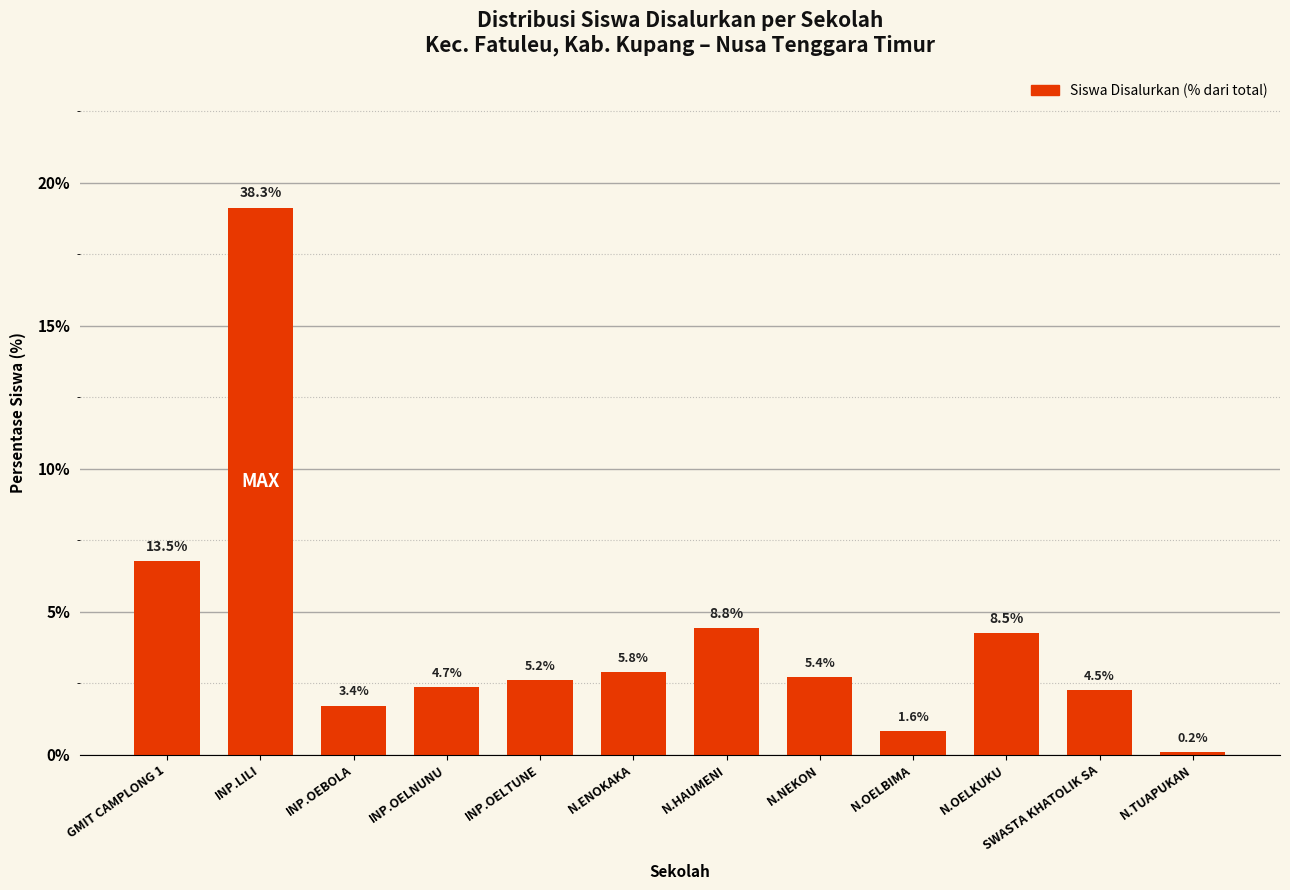

What is the difference between the maximum and minimum values?

38.1